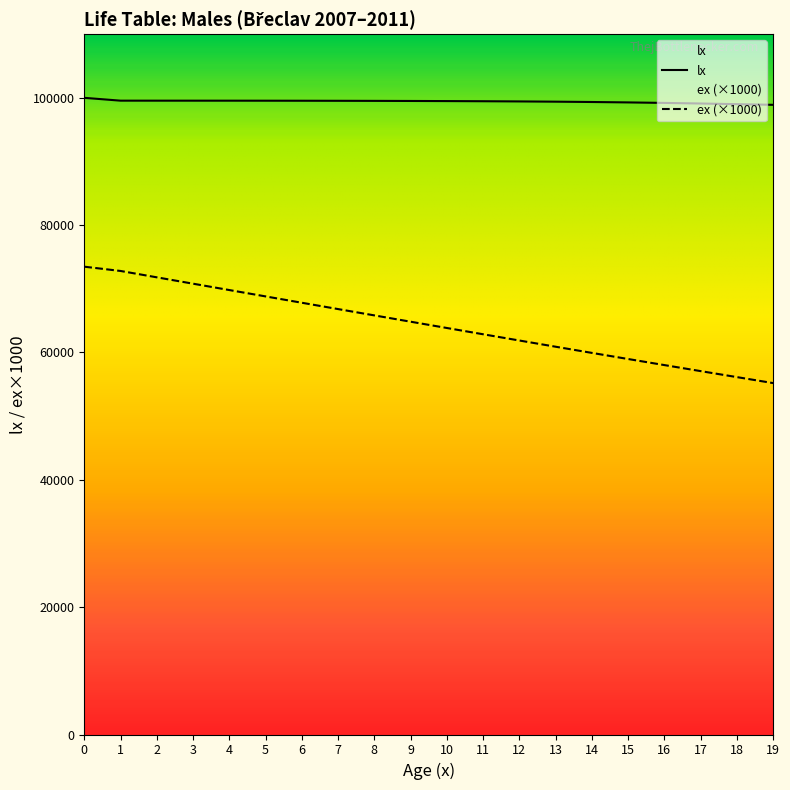

What is the minimum value for lx?

98900.5